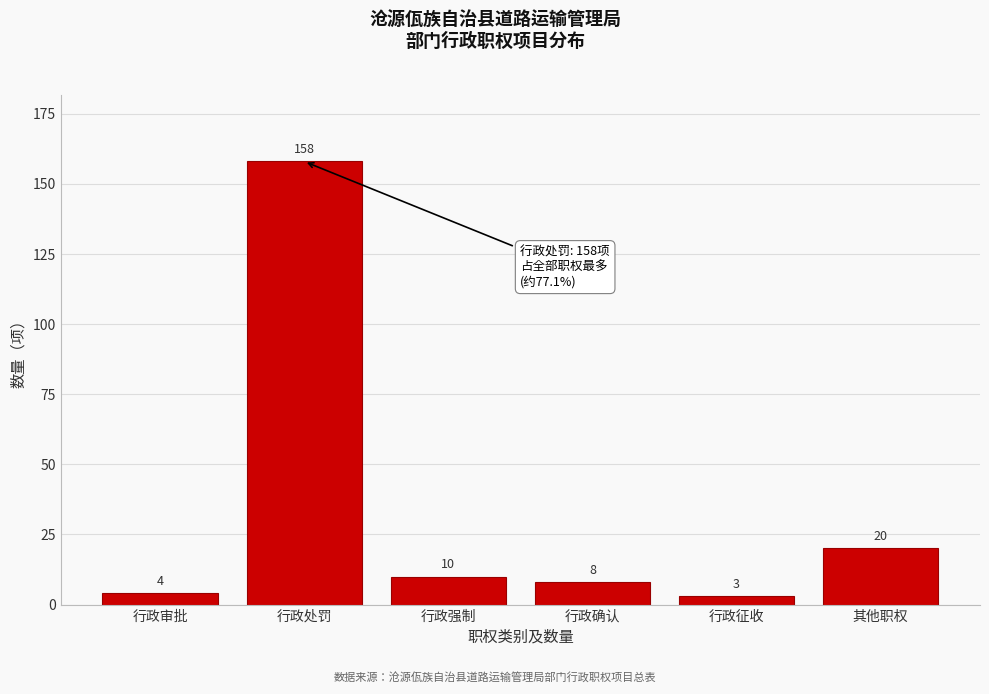

Reading left to right, list all the values displayed in this chart.

行政审批=4	行政处罚=158	行政强制=10	行政确认=8	行政征收=3	其他职权=20